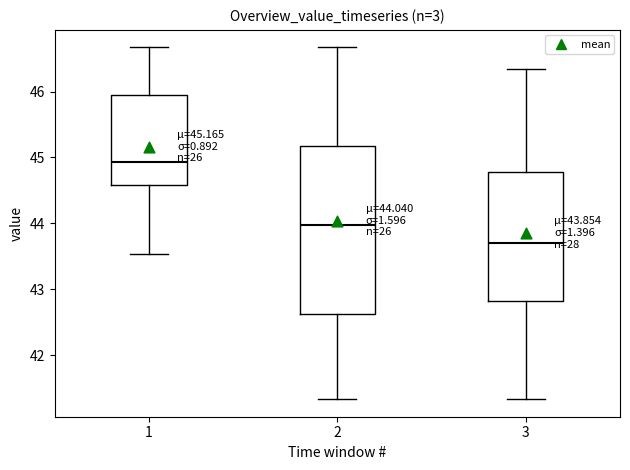

Which box has the lowest median line?

3